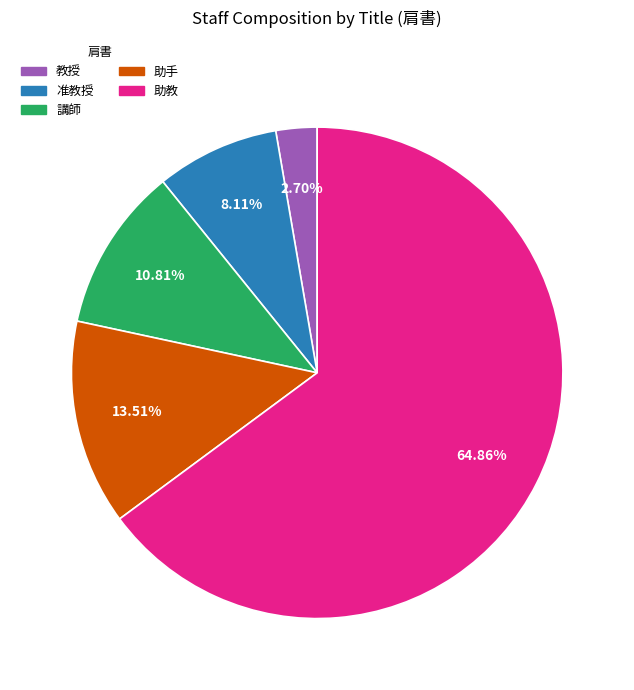

Between 助手 and 講師, which is larger?

助手